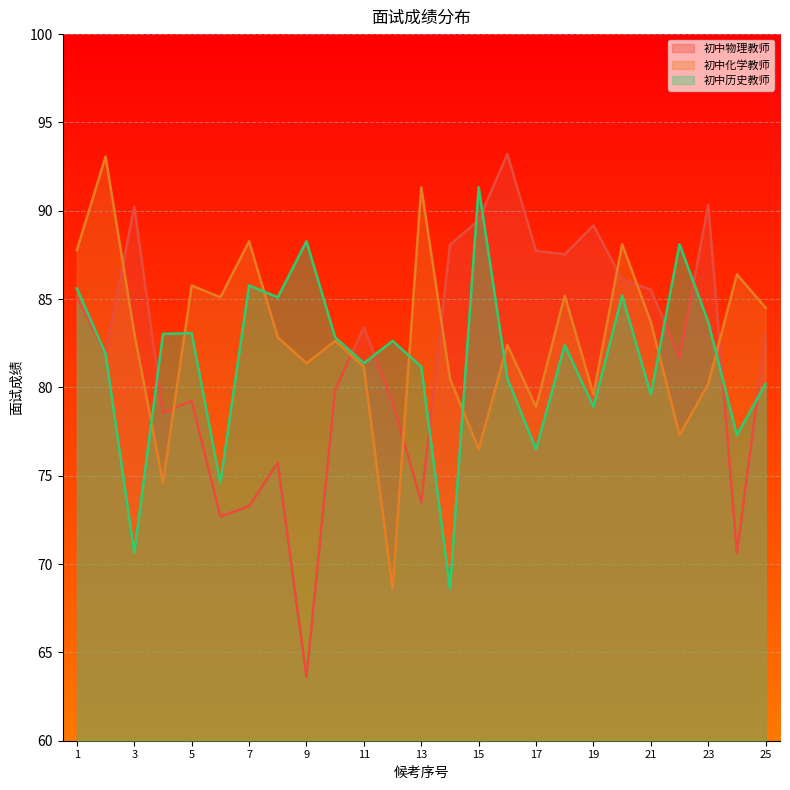

What are all the series names shown in the legend?

初中物理教师, 初中化学教师, 初中历史教师